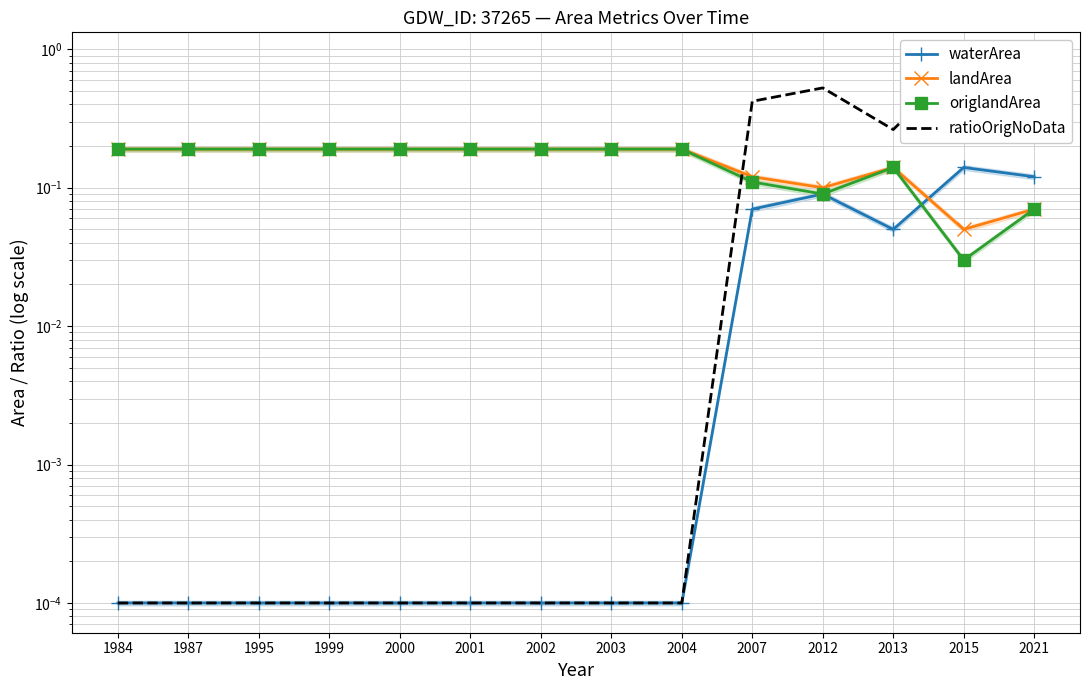

Rank the series by their maximum value, from lowest to highest.

waterArea, landArea, origlandArea, ratioOrigNoData